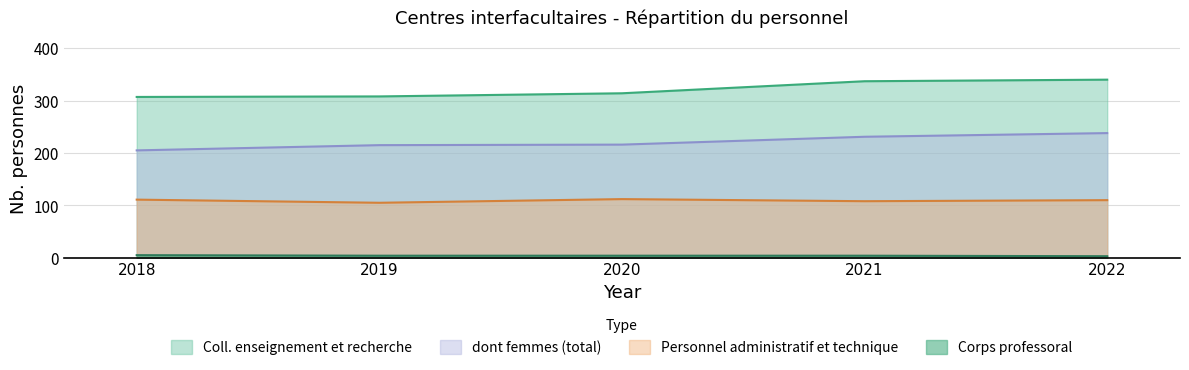

What is the sum of all dont femmes (total) values?

1105